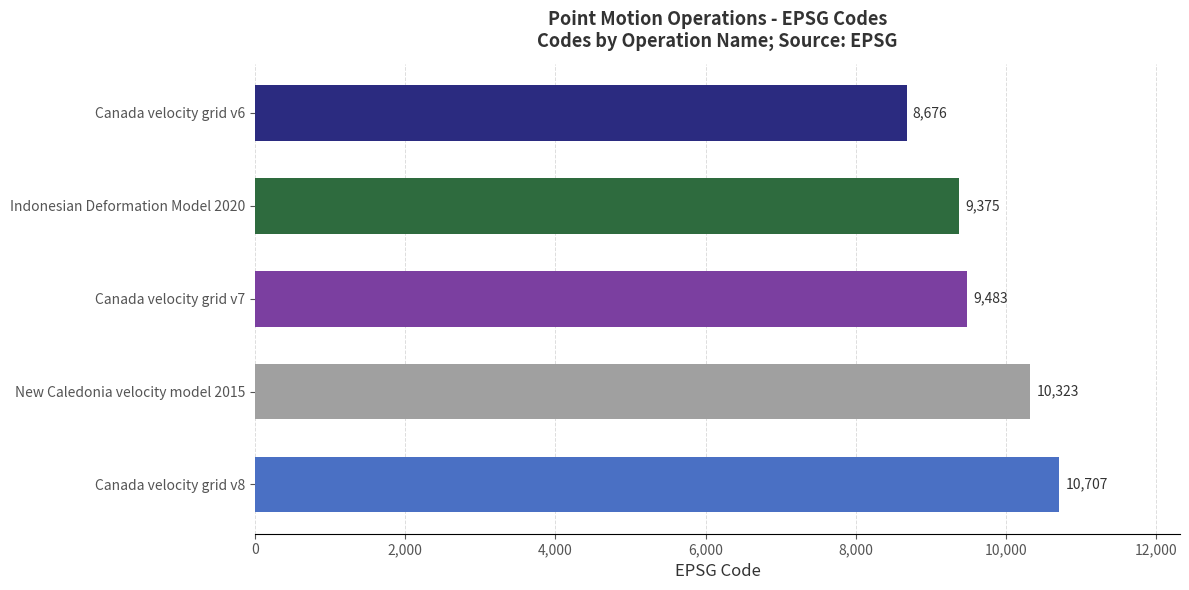

The chart shows a value of 16827 at Canada velocity grid v7. True or false?

False